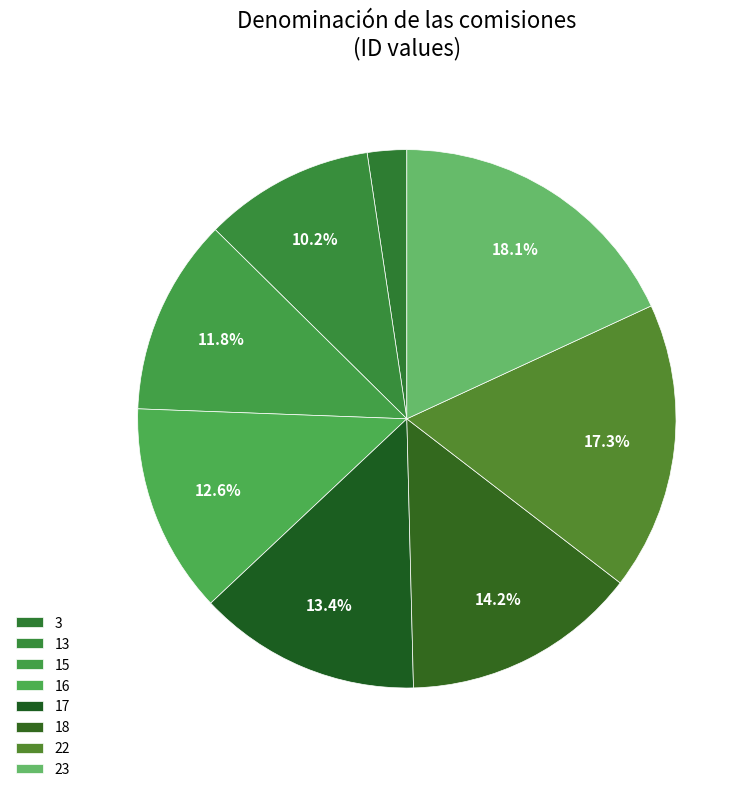

The 13 slice represents 10% of the pie. True or false?

True